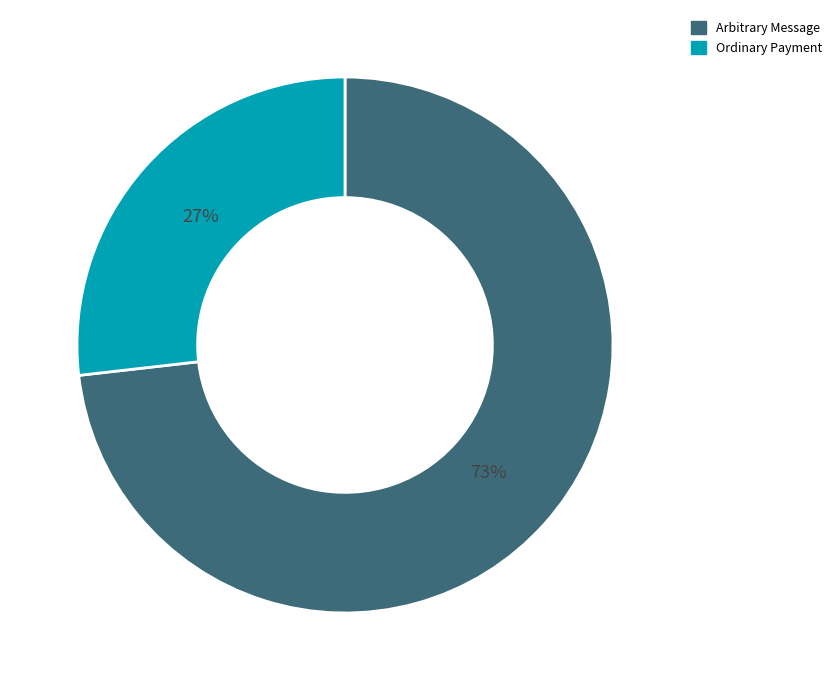

True or false: Ordinary Payment accounts for 36% of the total.

False